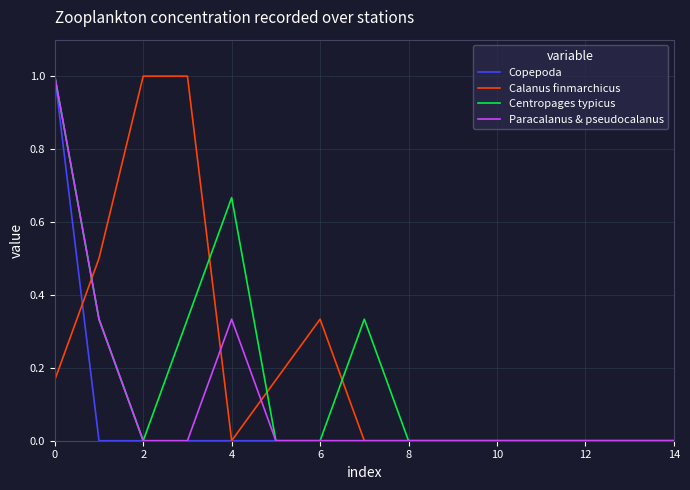

List the series in order of their overall mean, highest first.

Calanus finmarchicus, Centropages typicus, Paracalanus & pseudocalanus, Copepoda